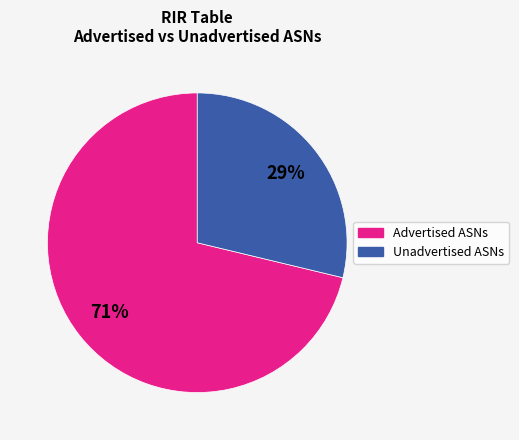

Which category has the smallest portion of the pie?

Unadvertised ASNs